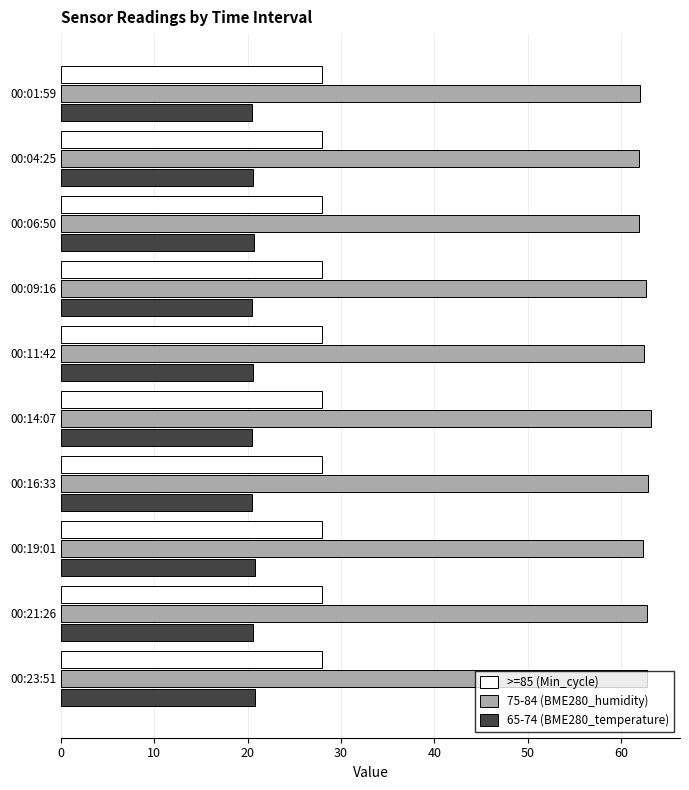

What is the maximum value for 65-74 (BME280_temperature)?

20.7